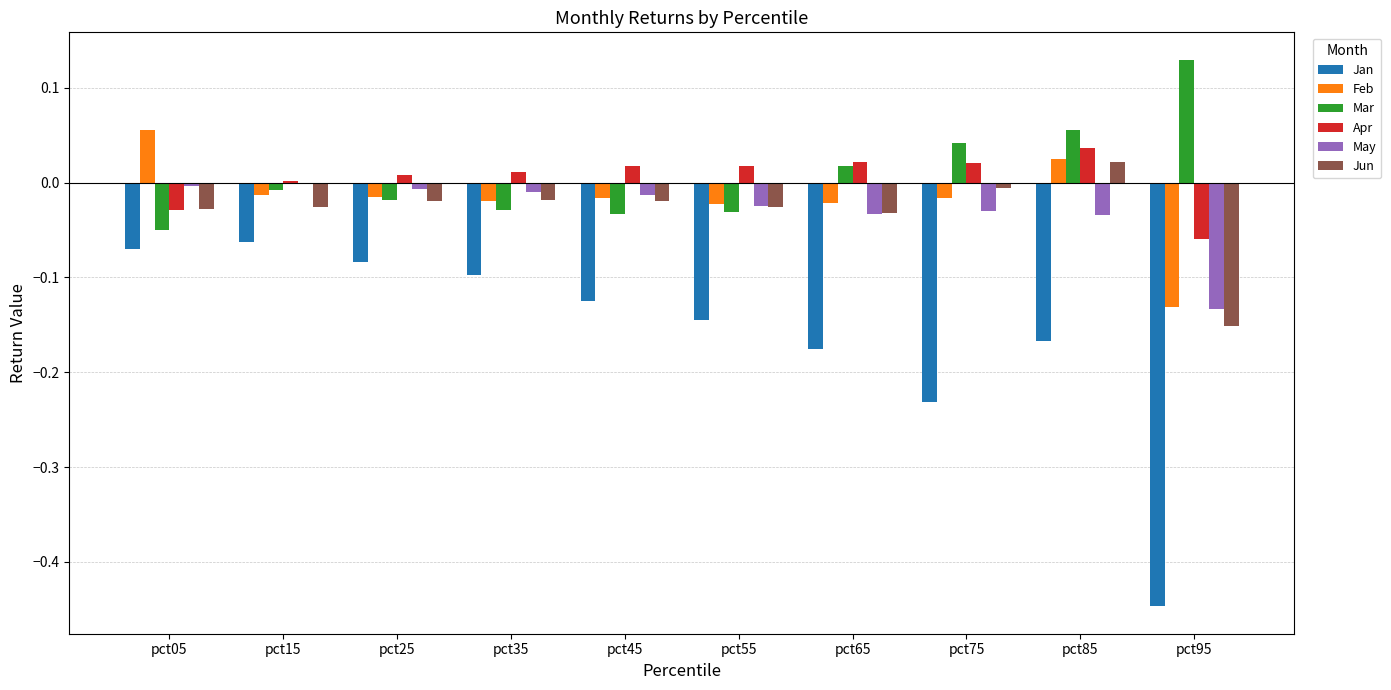

How many data points does each series have?

10